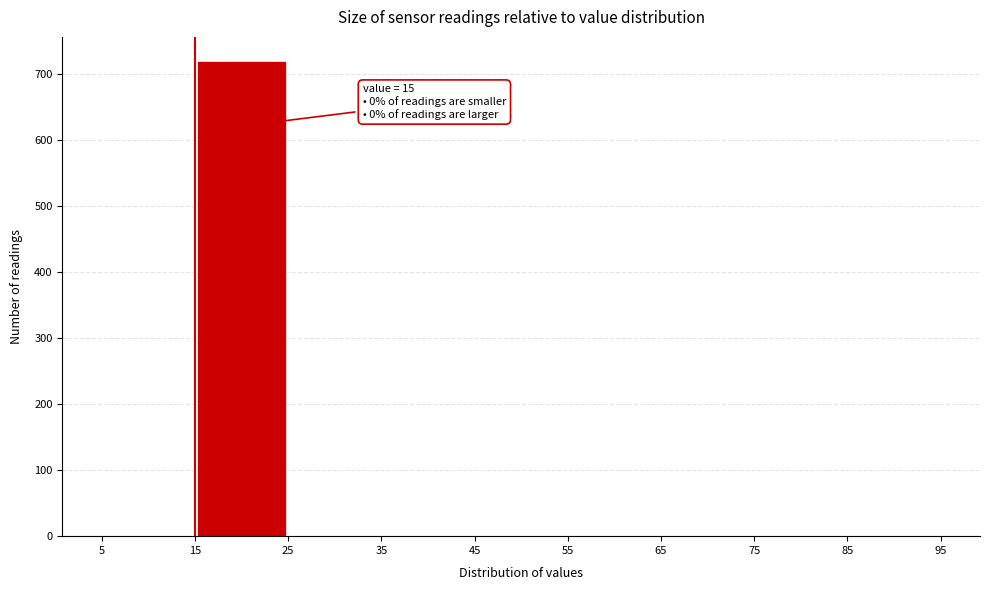

Which range on the x-axis has the tallest bar?

15 to 25